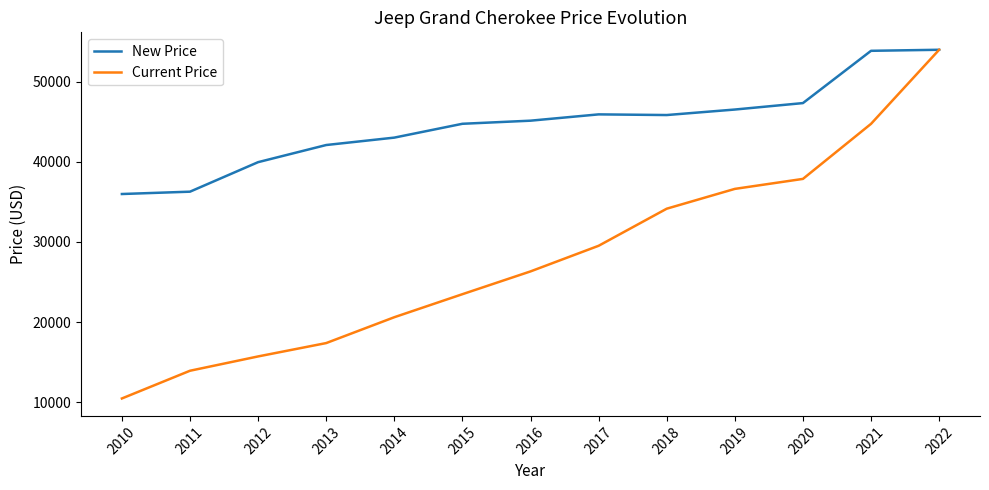

Between 2016 and 2021, which series saw the biggest shift?

Current Price